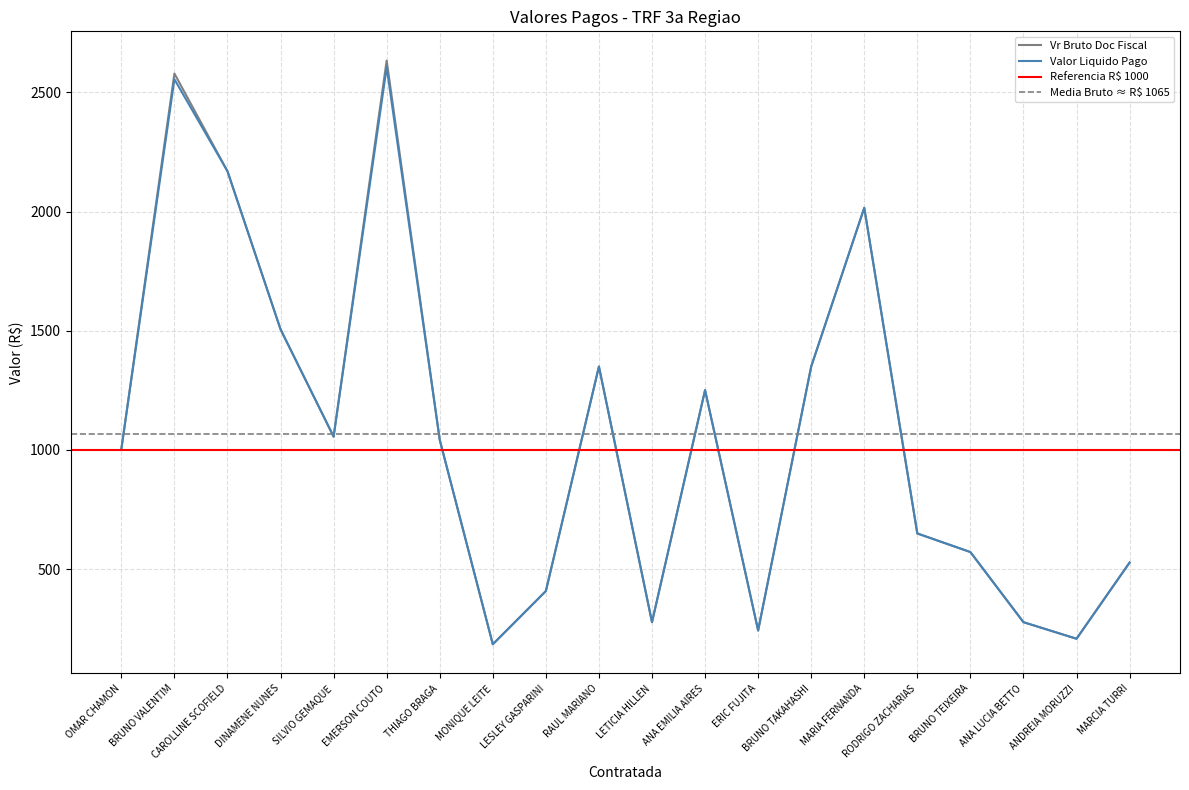

What is the difference between the Vr Bruto Doc Fiscal values at ANDREIA MORUZZI and BRUNO VALENTIM?

2370.0